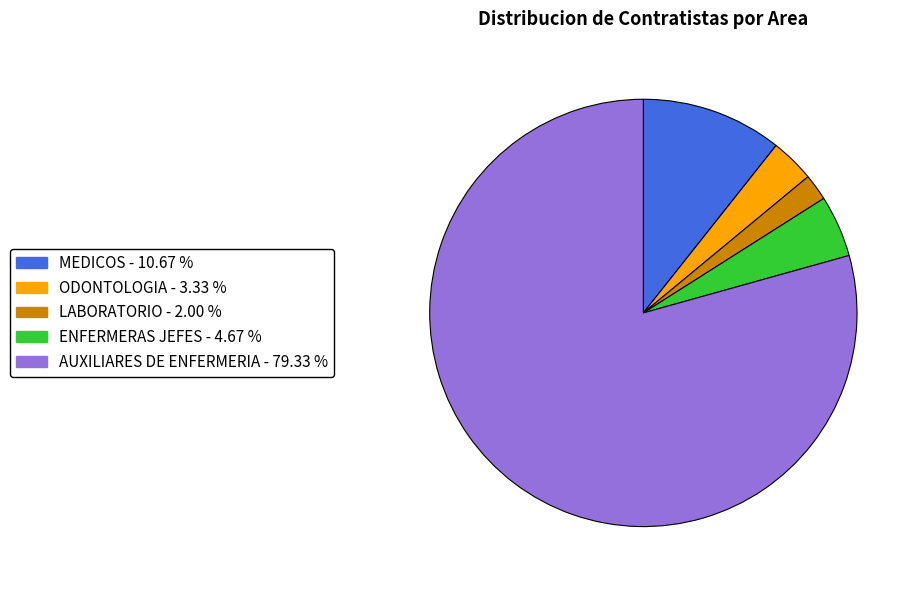

Is there a majority slice in this chart?

Yes